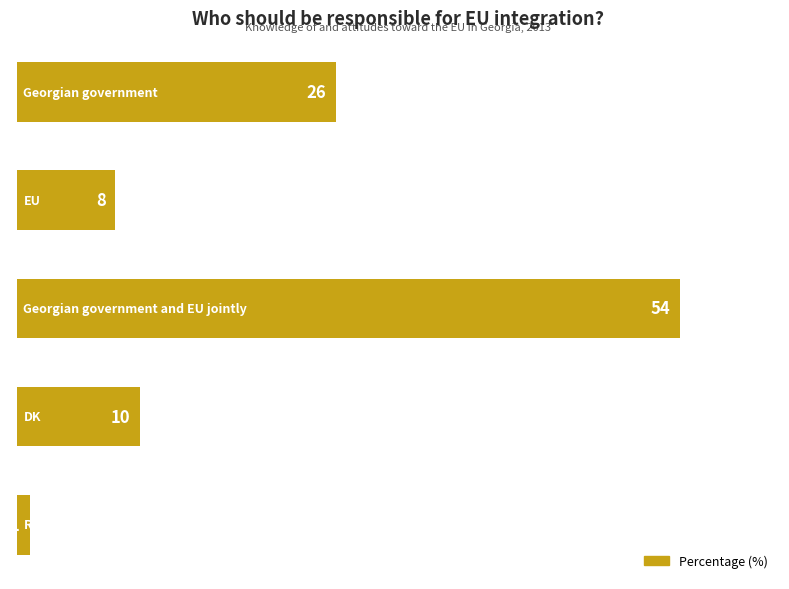

What is the difference between the maximum and minimum values?

53